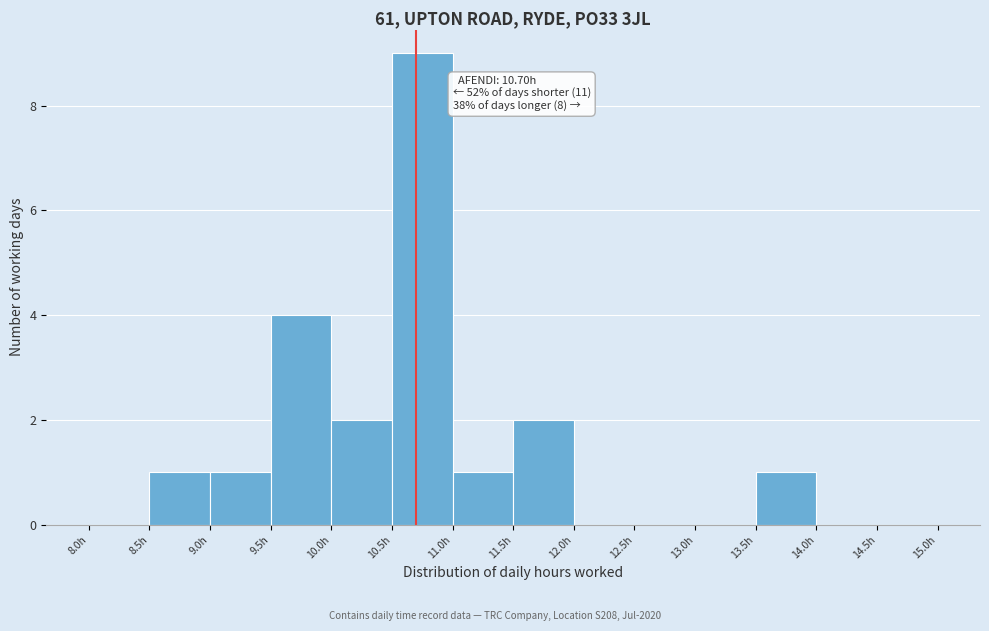

Over which range of the x-axis is the bar tallest?

10.5 to 11.0